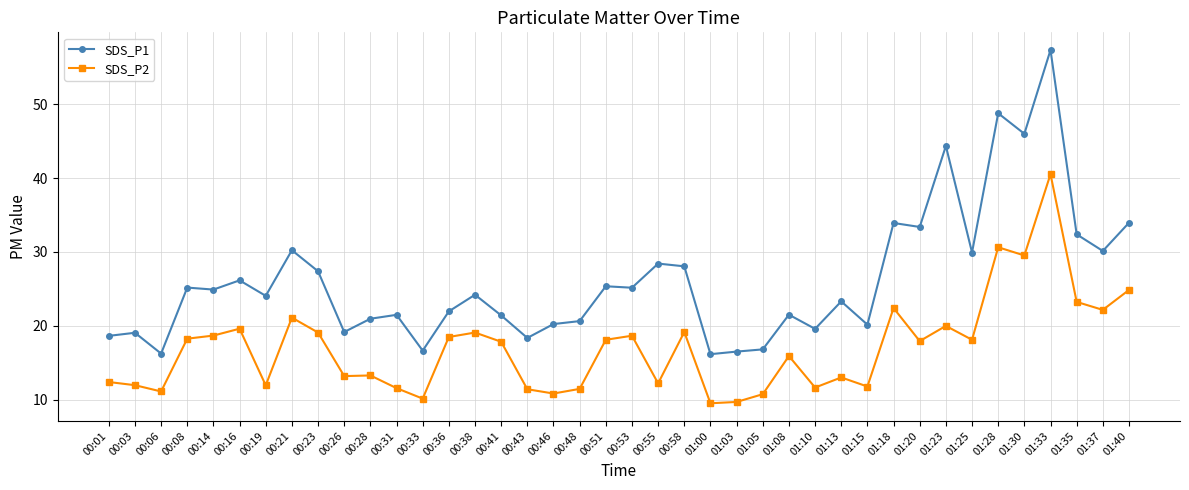

Which series has the largest range (max minus min)?

SDS_P1